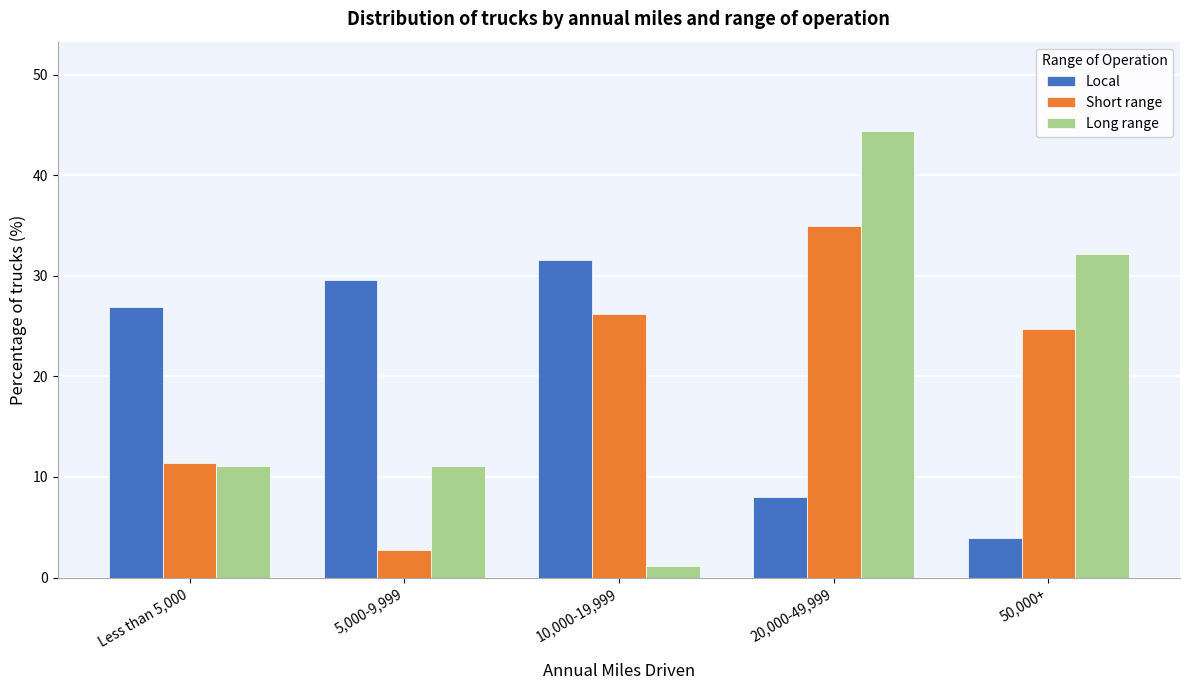

Reading left to right, what are all the values shown in this chart?

Local: 26.9	29.6	31.6	8.0	3.9
Short range: 11.4	2.7	26.2	35.0	24.7
Long range: 11.1	11.1	1.2	44.4	32.2